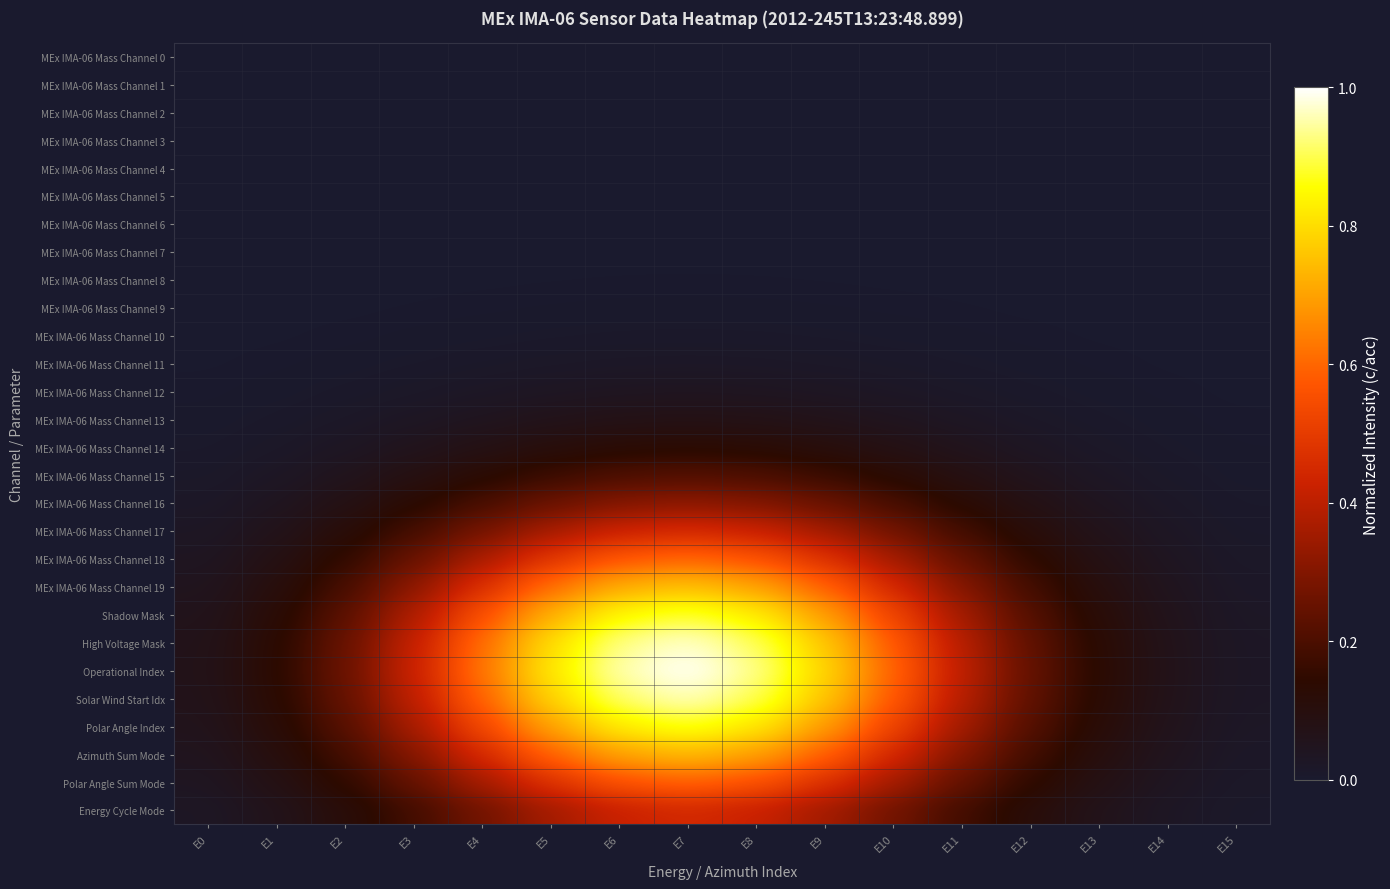

How many data points does each series have?

16